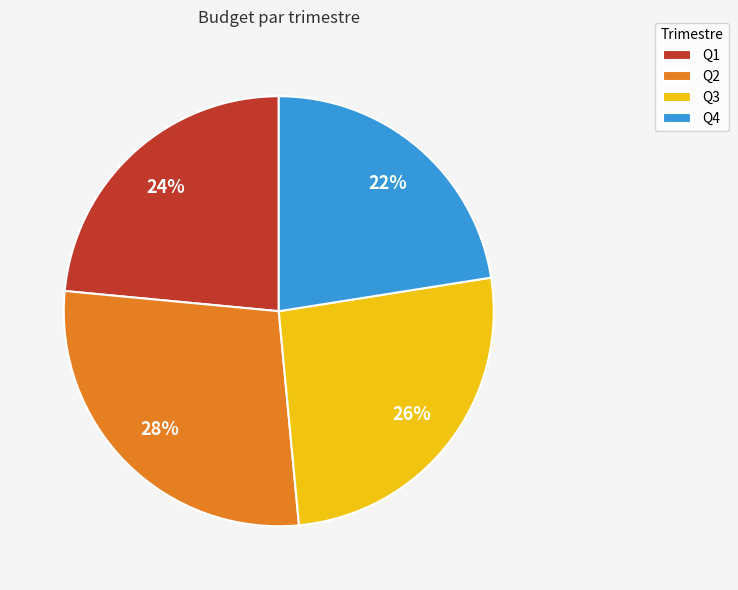

The Q3 slice represents 31% of the pie. True or false?

False